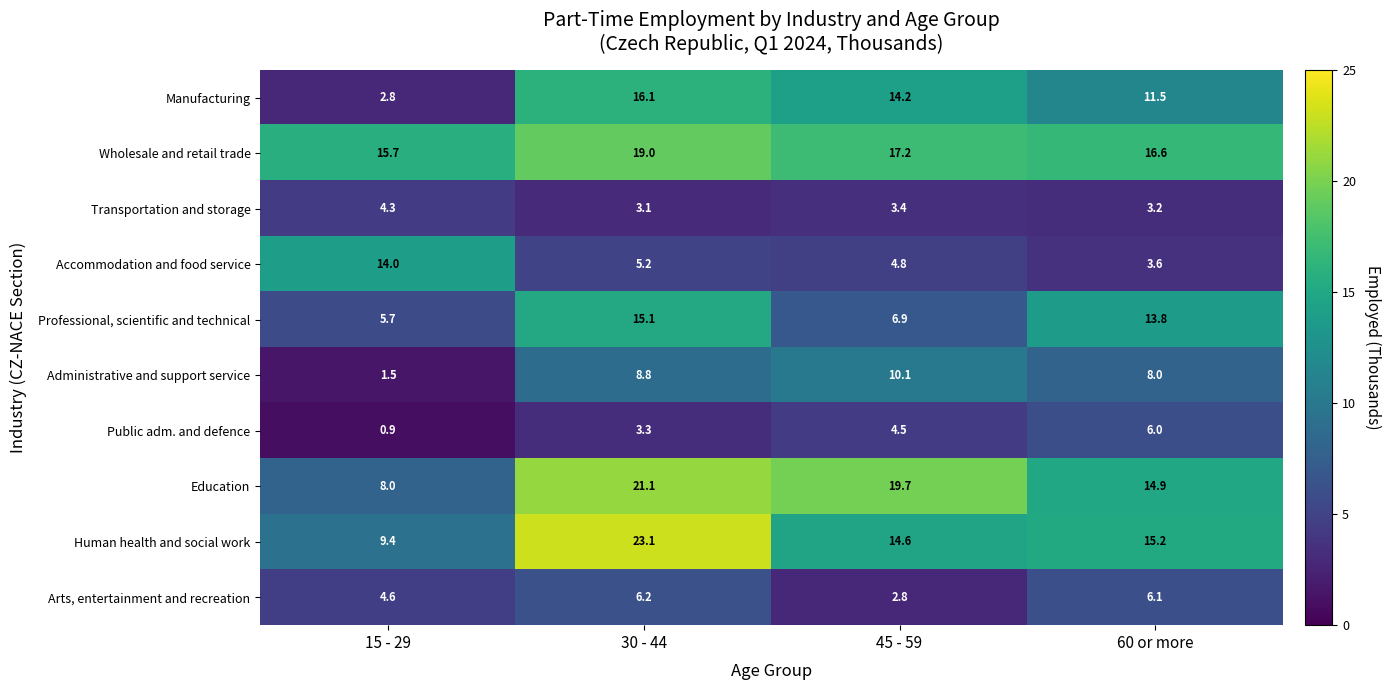

What is the difference between the second highest and second lowest values in the Arts, entertainment and recreation series?

1.5